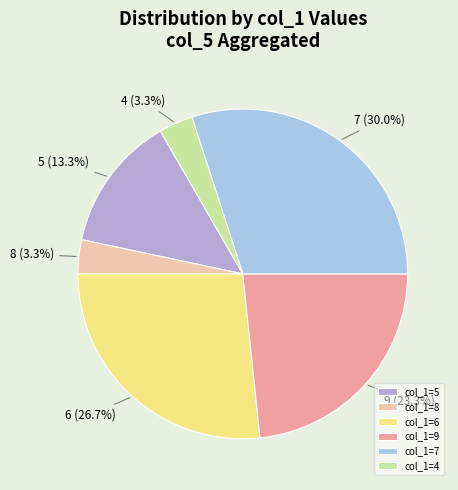

Is there a majority slice in this chart?

No